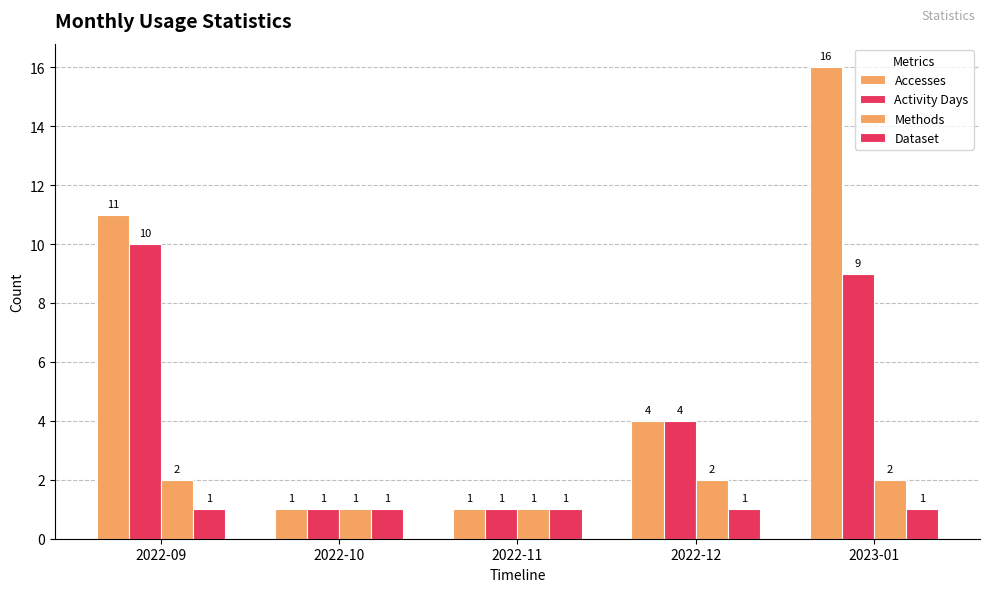

What is the spread (max minus min) of values at 2023-01?

15